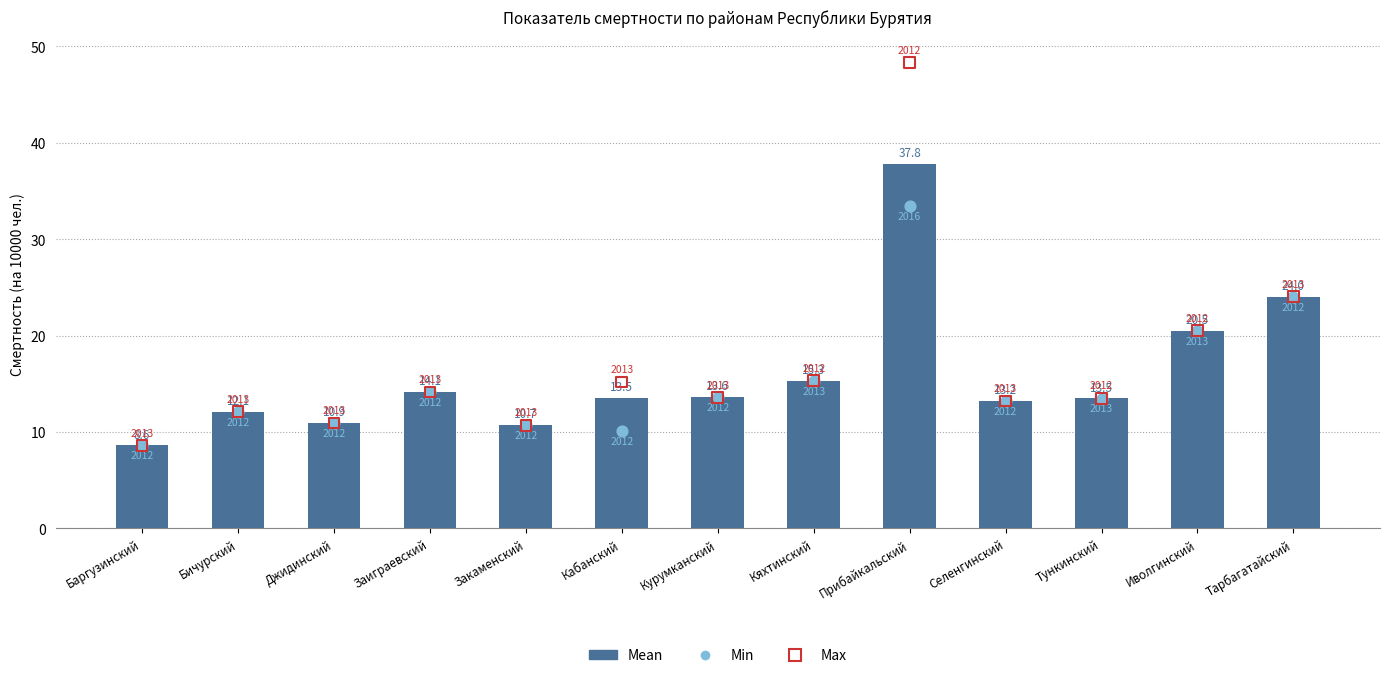

What is the total value across all series at Заиграевский?

42.4